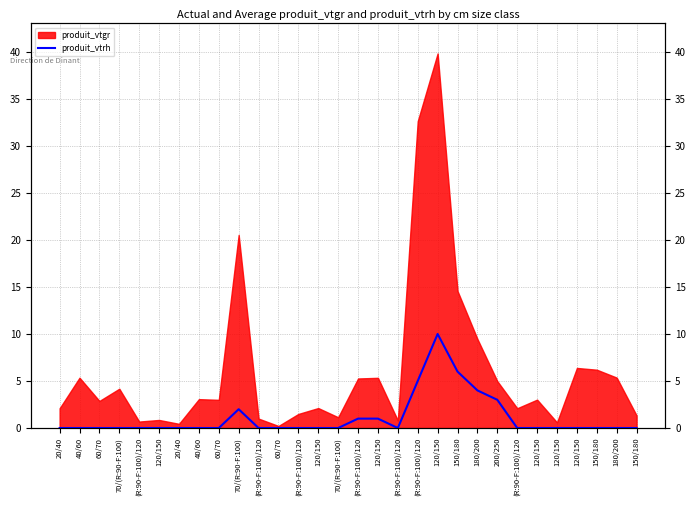

Between 60/70 and 120/150, which is larger?

60/70